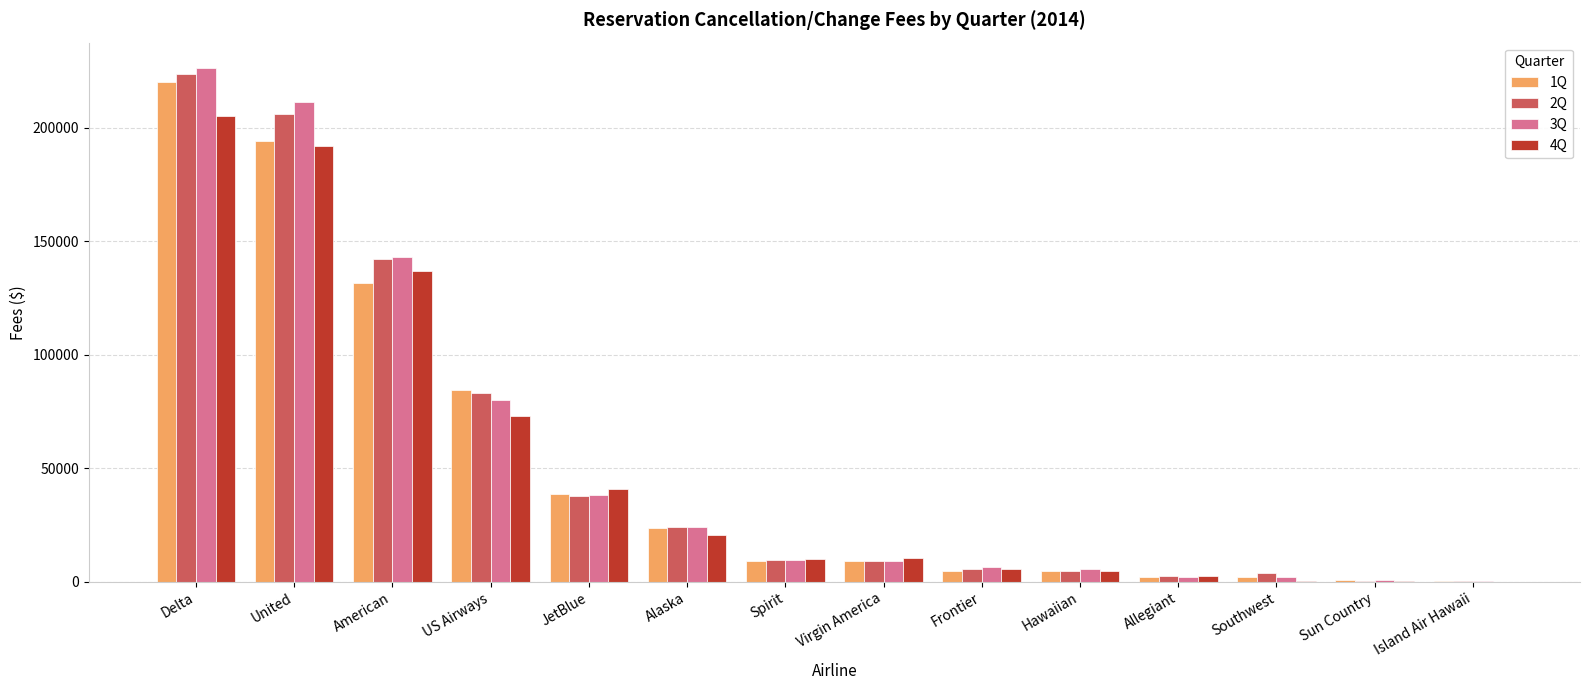

What is the total value across all series at Virgin America?

37817